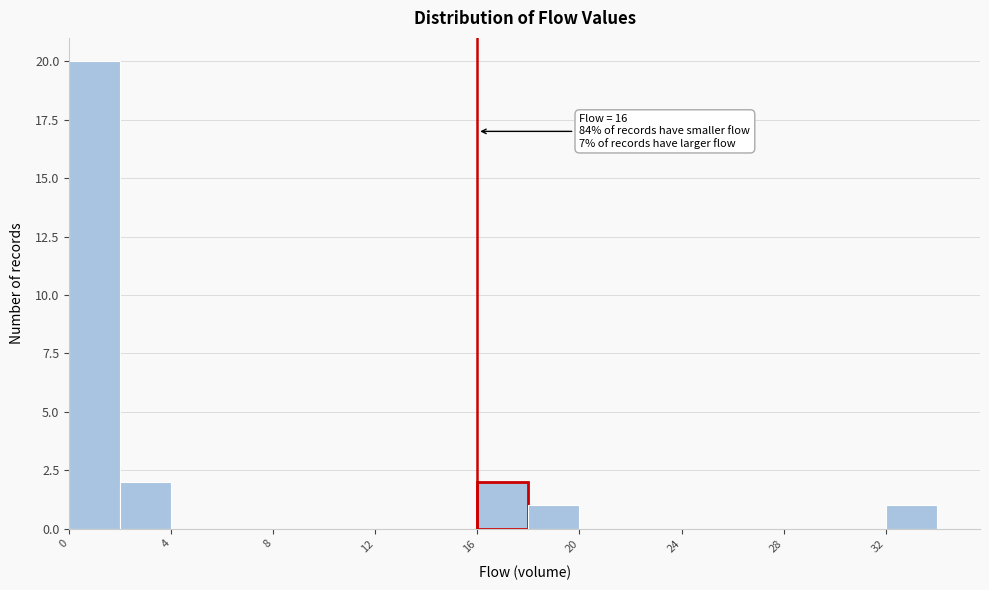

Which range on the x-axis has the tallest bar?

0 to 2